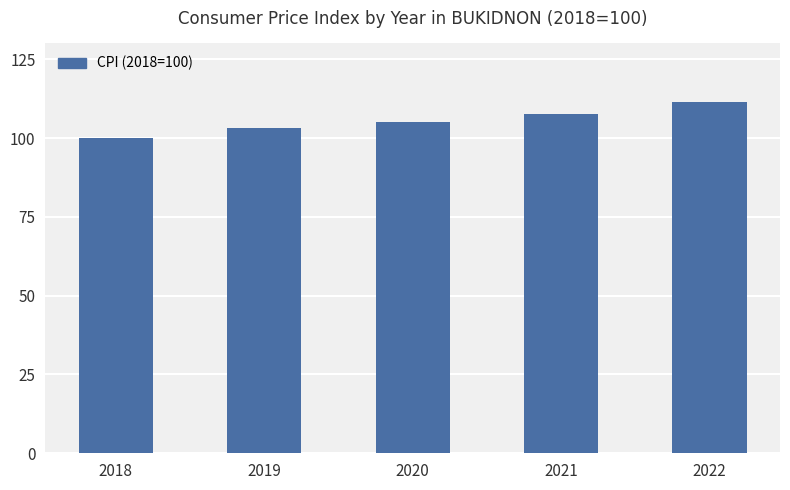

At which label does the data first exceed 104?

2020